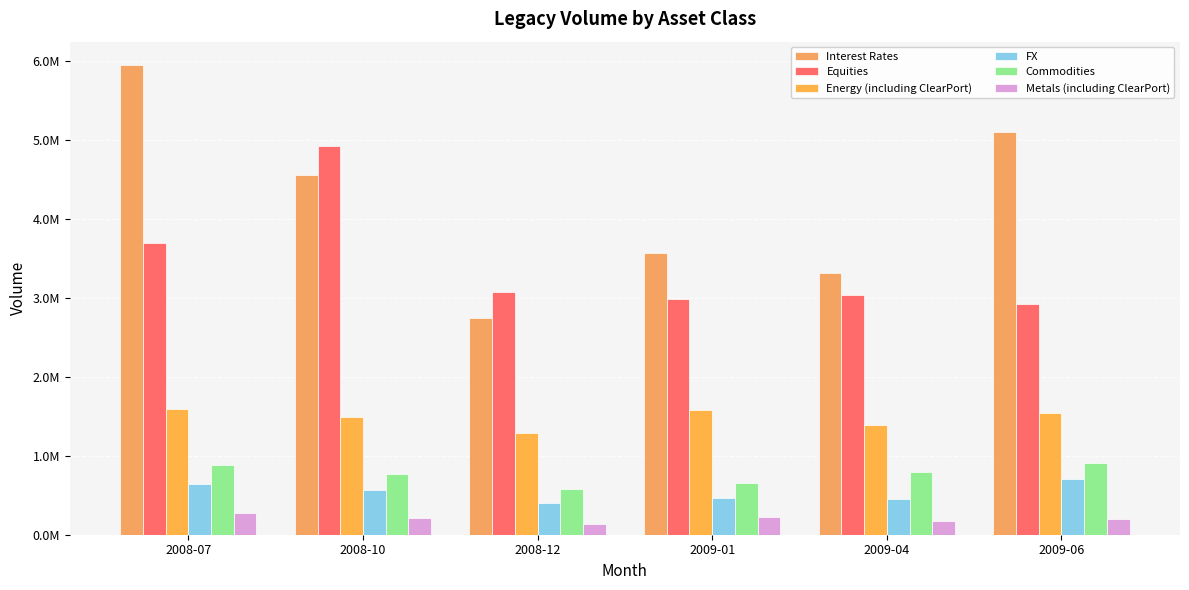

Are the bars horizontal?

No